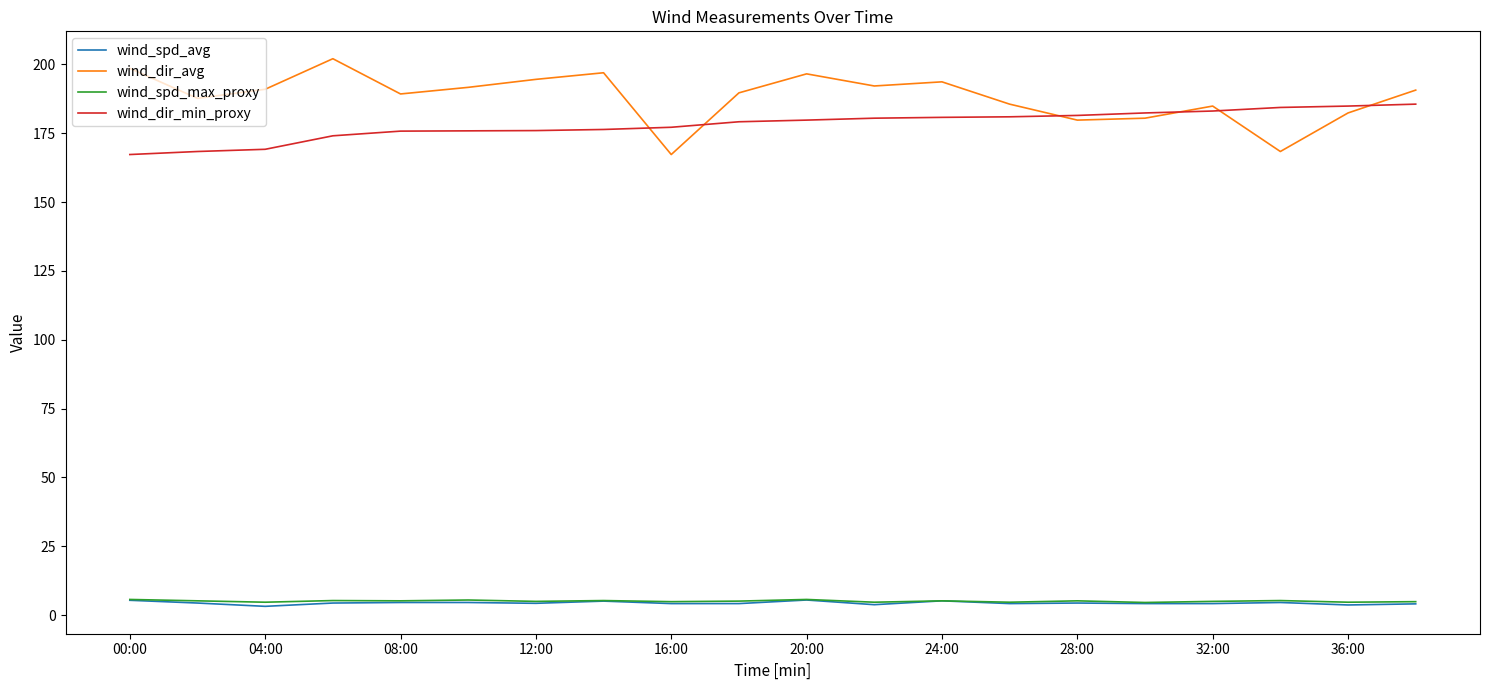

Which series has the largest range (max minus min)?

wind_dir_avg